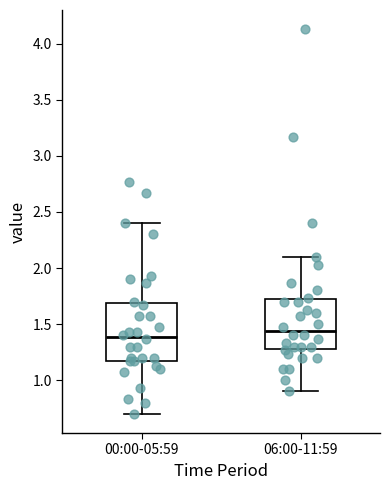

Where does the lower whisker of the box for 06:00-11:59 end on the y-axis? The values are not printed on the chart, so give them approximately, as read against the axis.

0.90